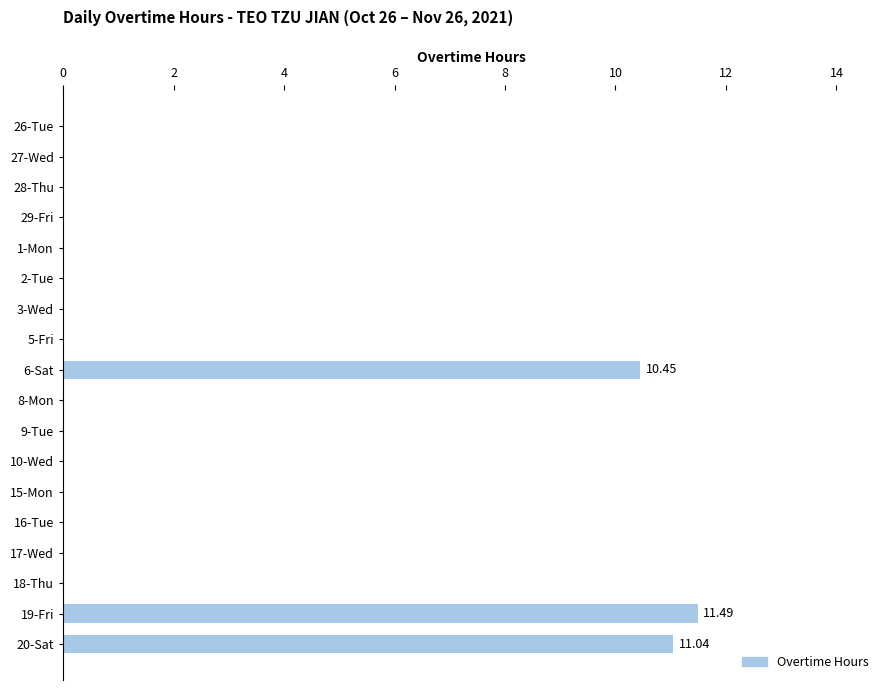

What is the sum of all values?

33.0